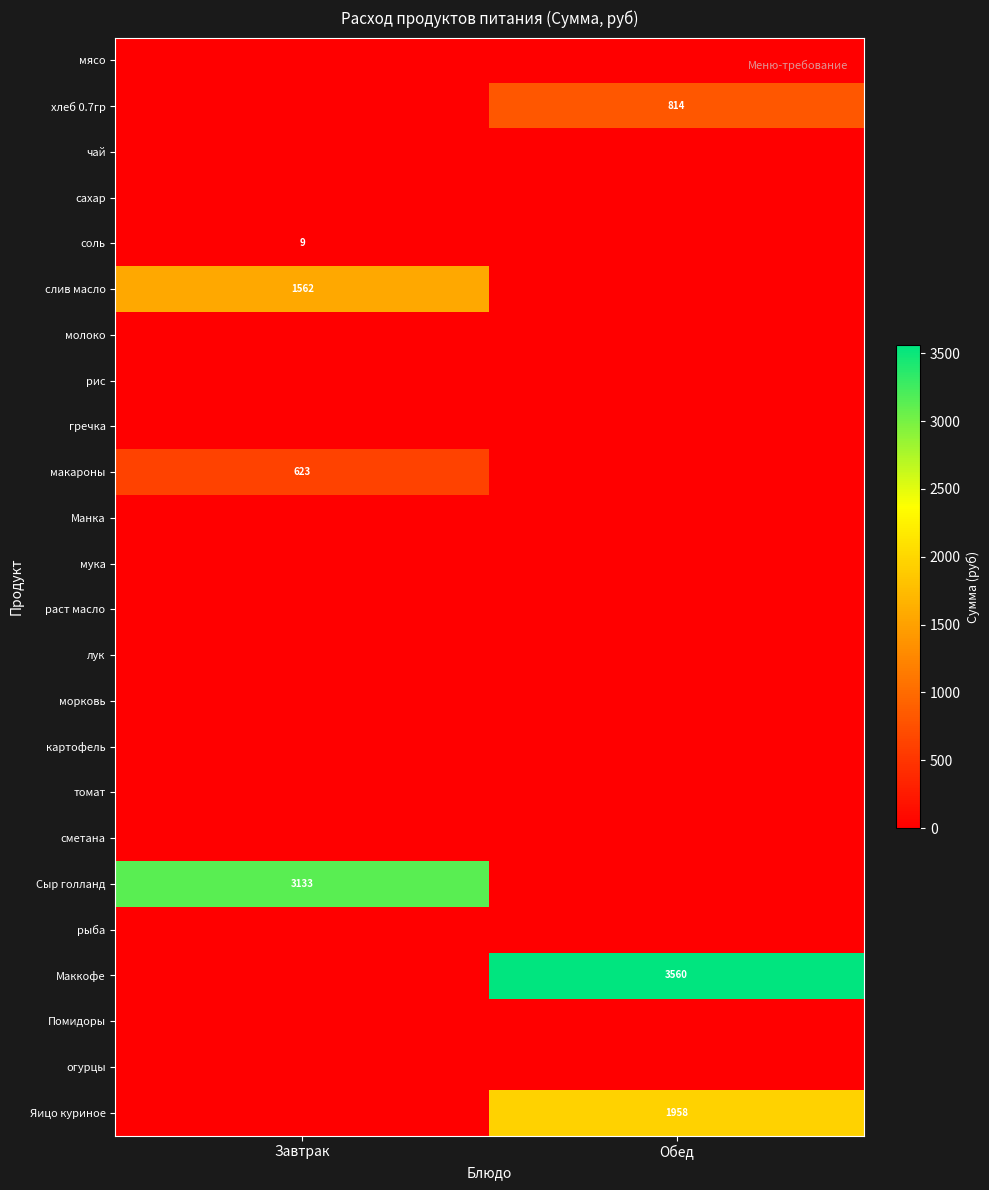

Between Обед and Завтрак, which is larger?

Обед